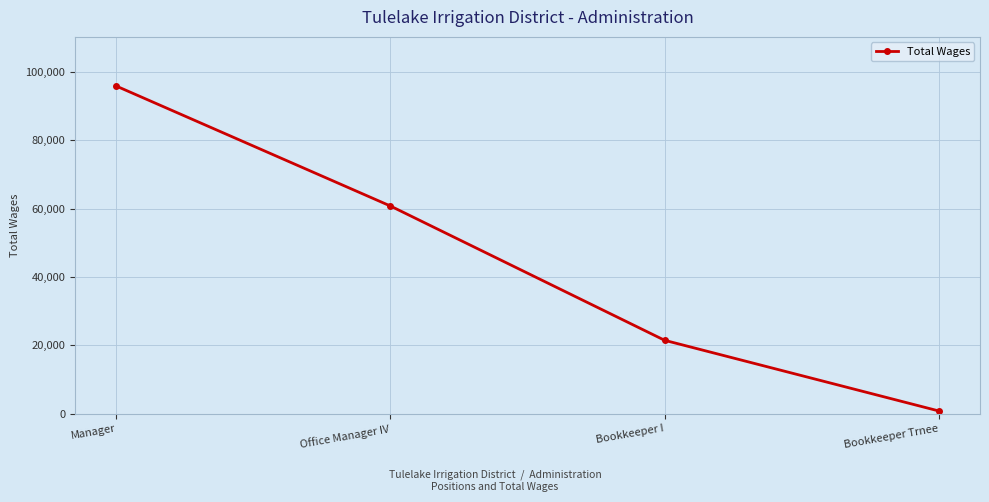

What is the value of the 2nd point from the left?

60736